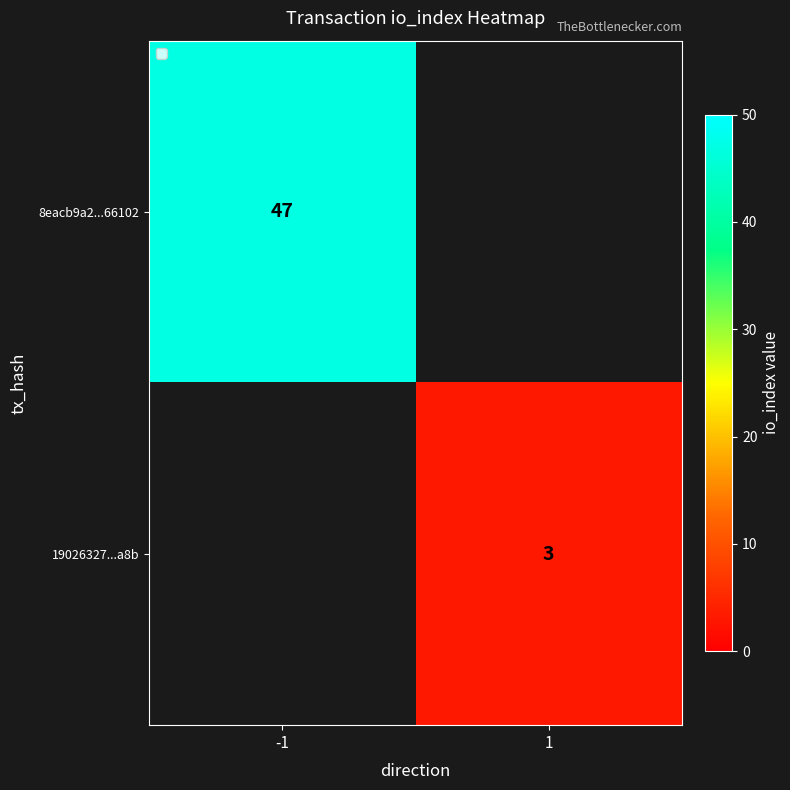

The 19026327...a8b series shows 2 at 1. True or false?

False